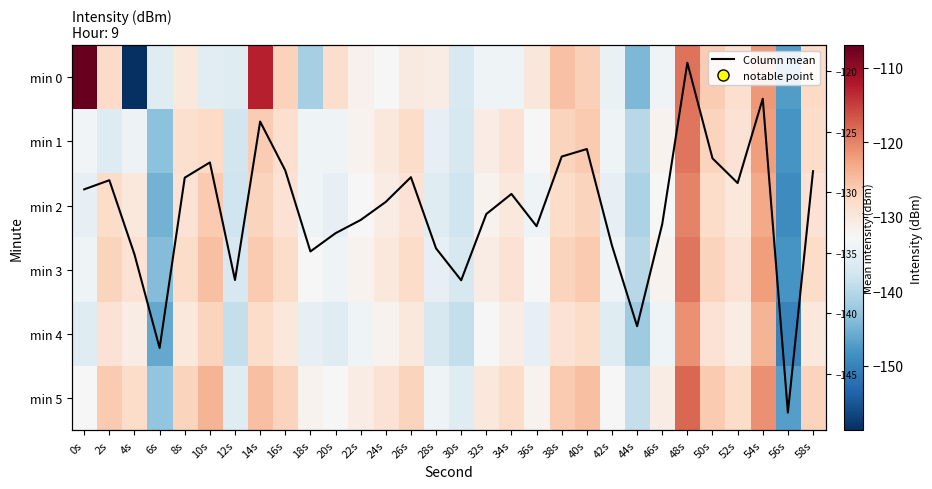

What is the minimum value shown in the chart?

-158.7